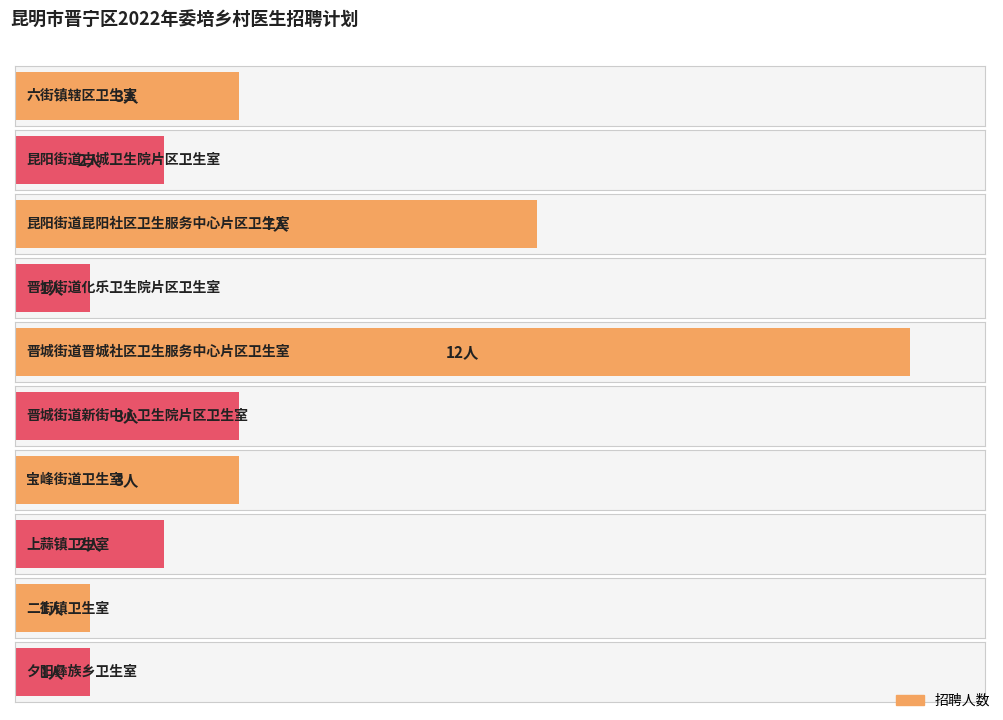

True or false: the data shows 1 at 昆阳街道古城卫生院片区卫生室.

False